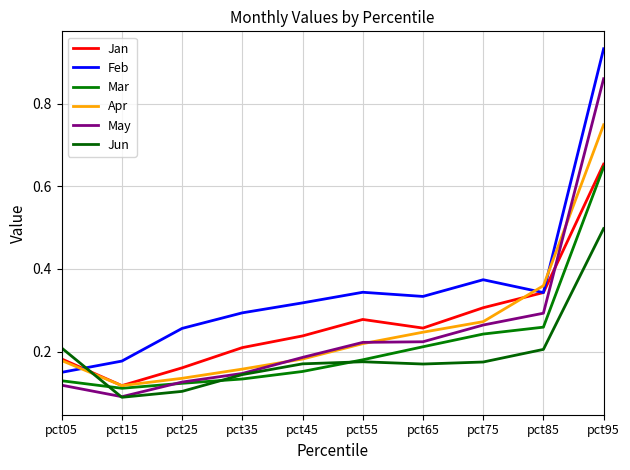

How many distinct data groups are displayed?

6